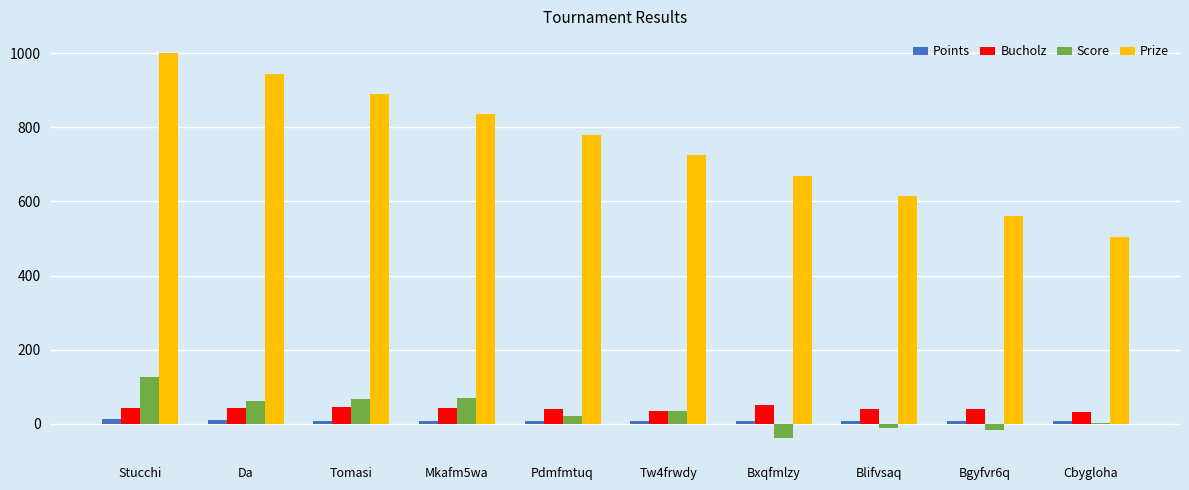

Which series has the largest total across all categories?

Prize